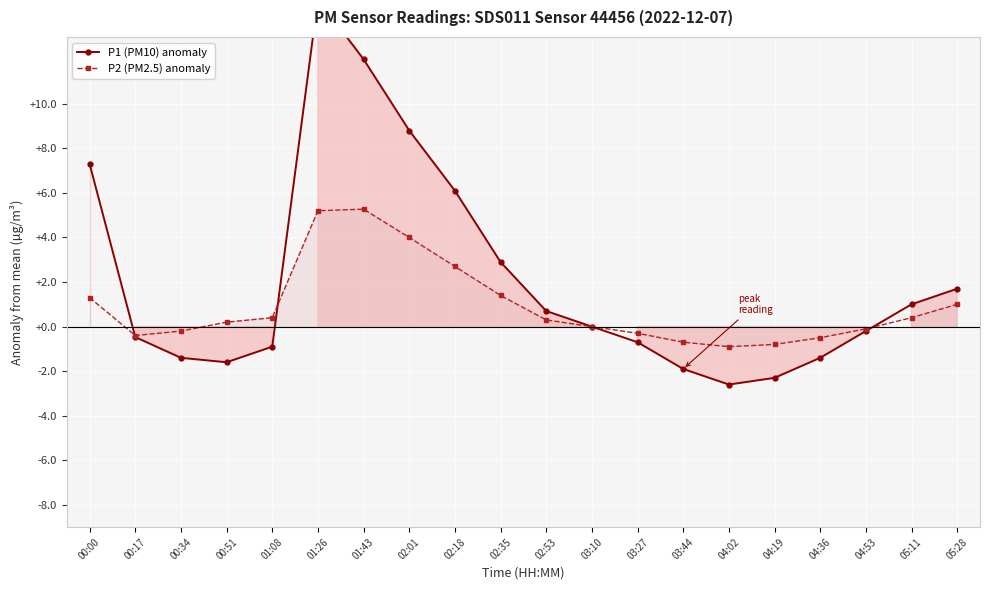

List the series in order of their overall mean, lowest first.

P2 (PM2.5) anomaly, P1 (PM10) anomaly